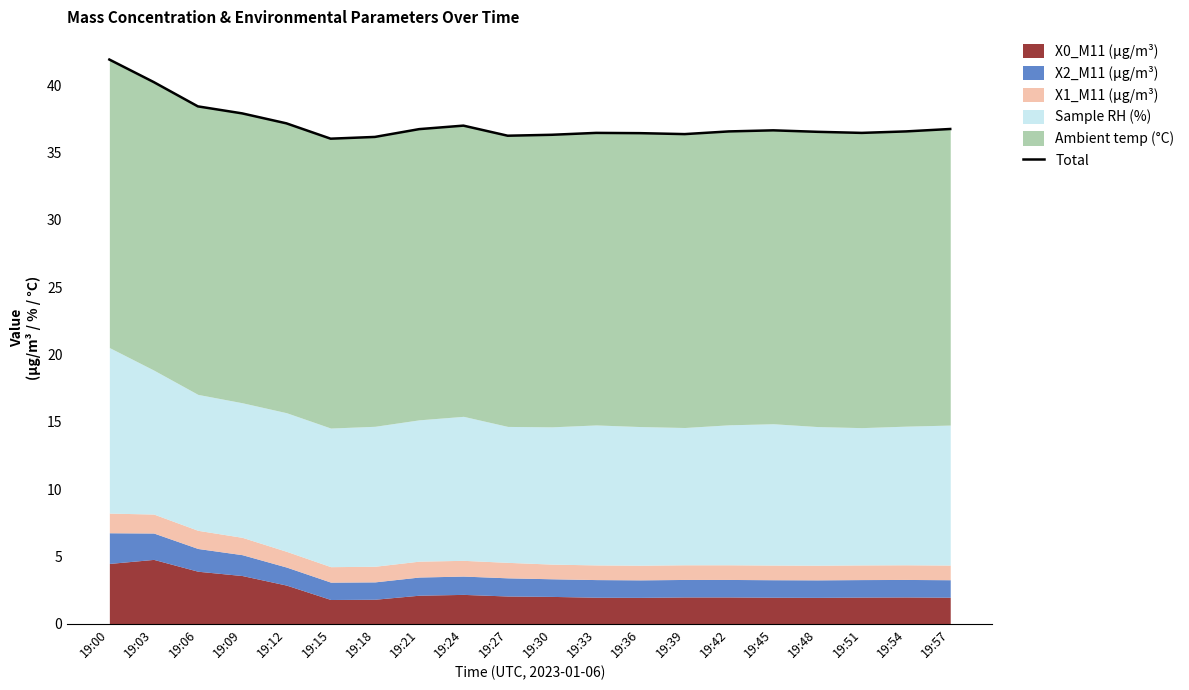

Where is the data nearest to the value 38?

19:09